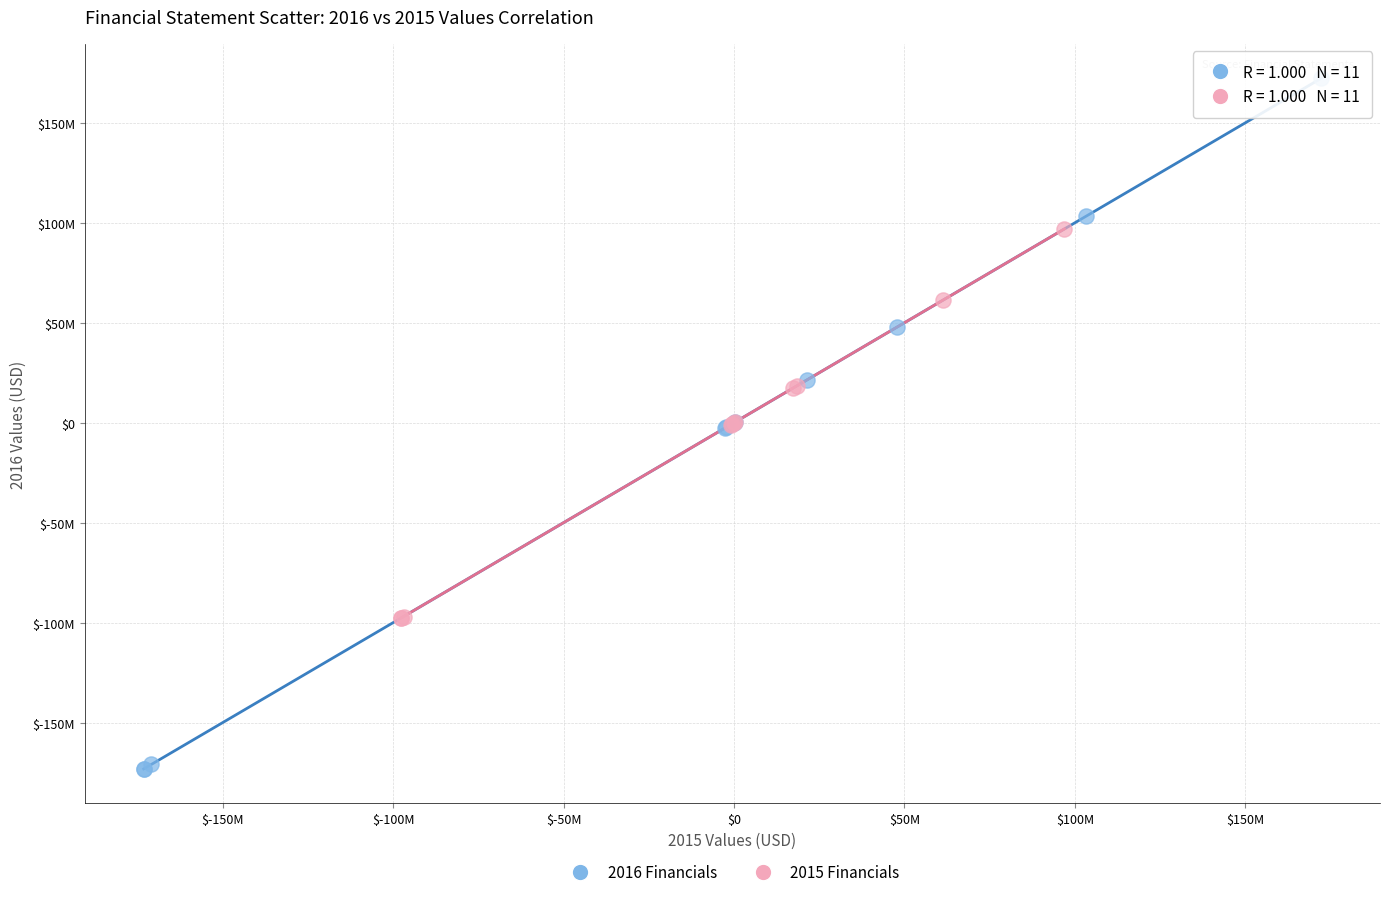

Which series contains the lowest Y value?

2016 Financials